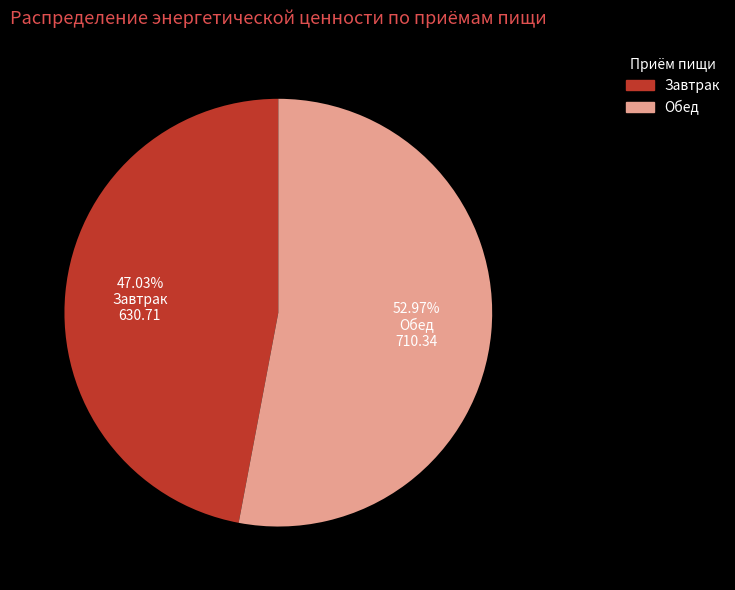

Rank the categories by value from highest to lowest.

Обед, Завтрак